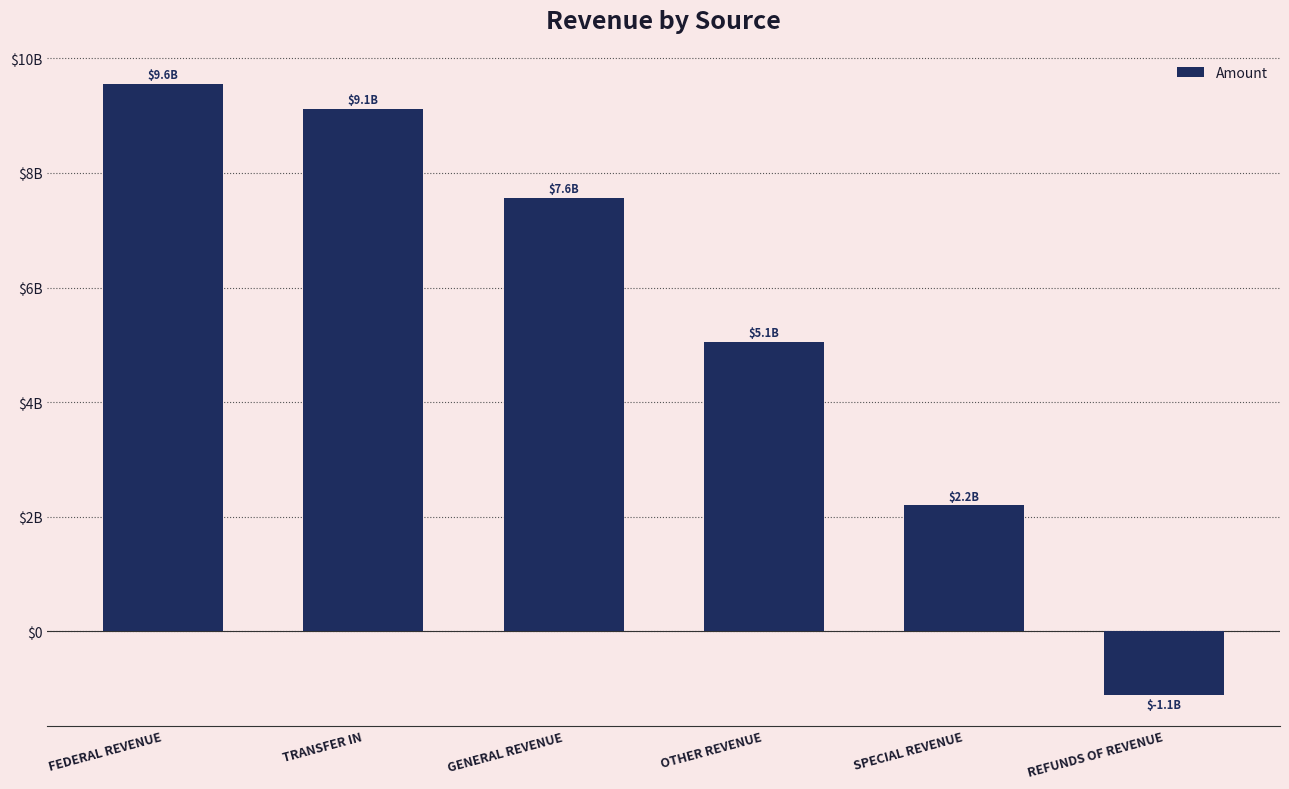

Are the bars horizontal?

No